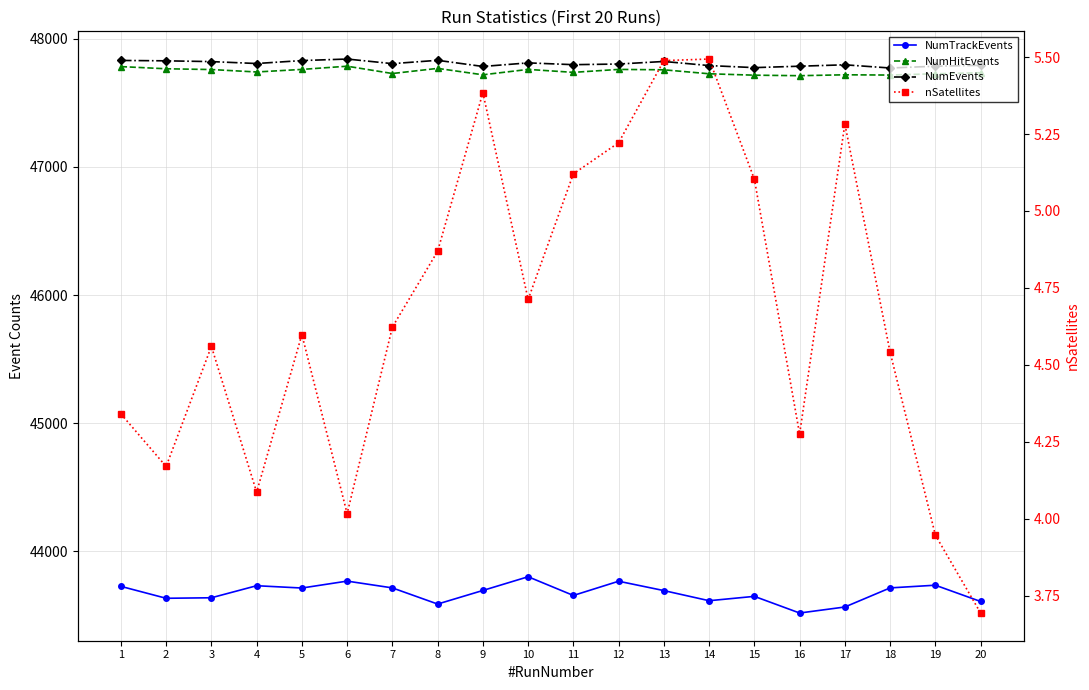

True or false: nSatellites has a value of 4.6 at 5.

True